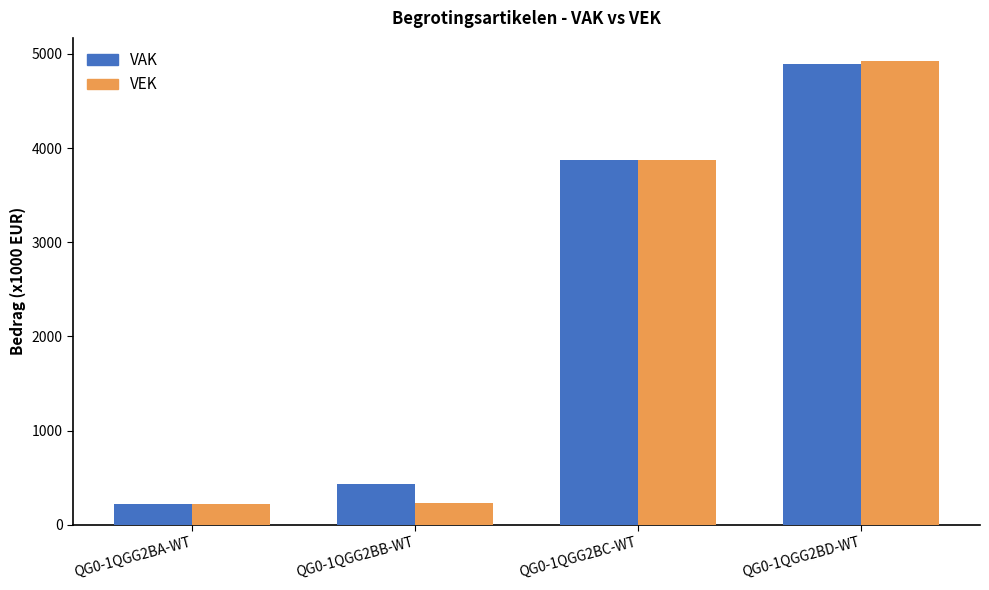

What is the label of the 4th bar from the right?

QG0-1QGG2BA-WT